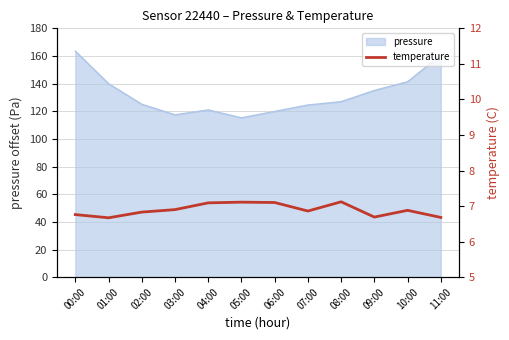

Is it true that pressure equals 121.0 at 04:00?

True